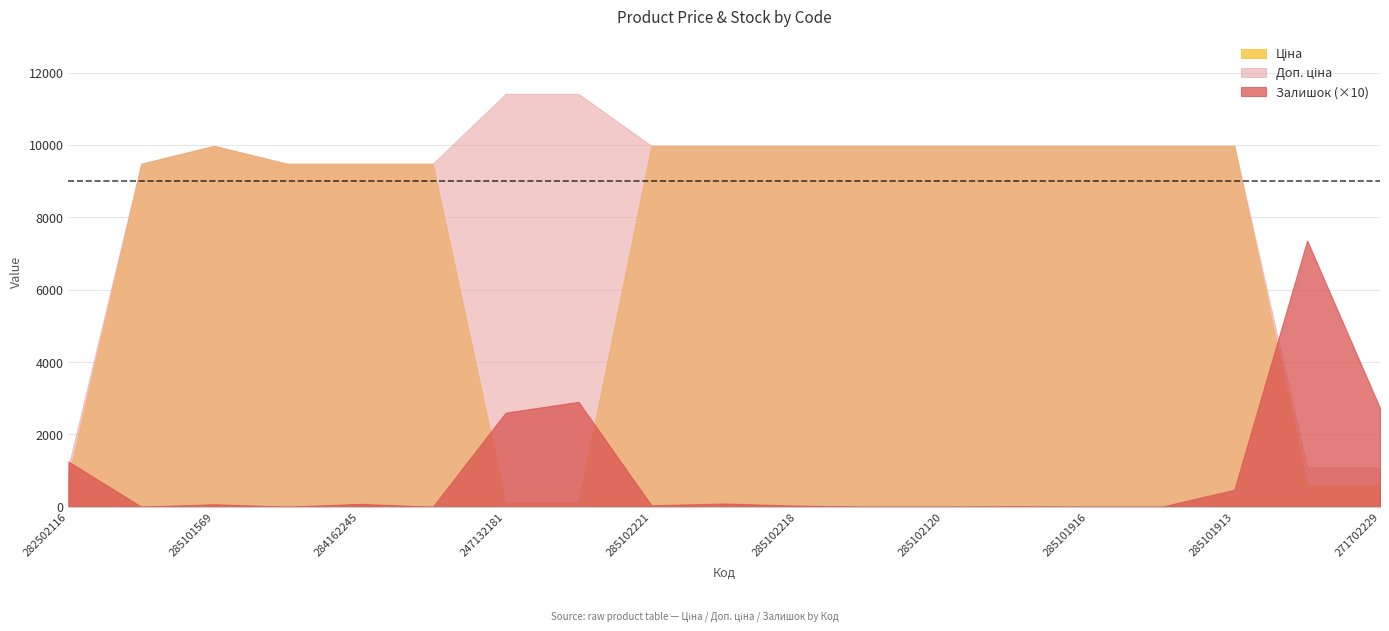

Read the Ціна value at 271702230.

589.9